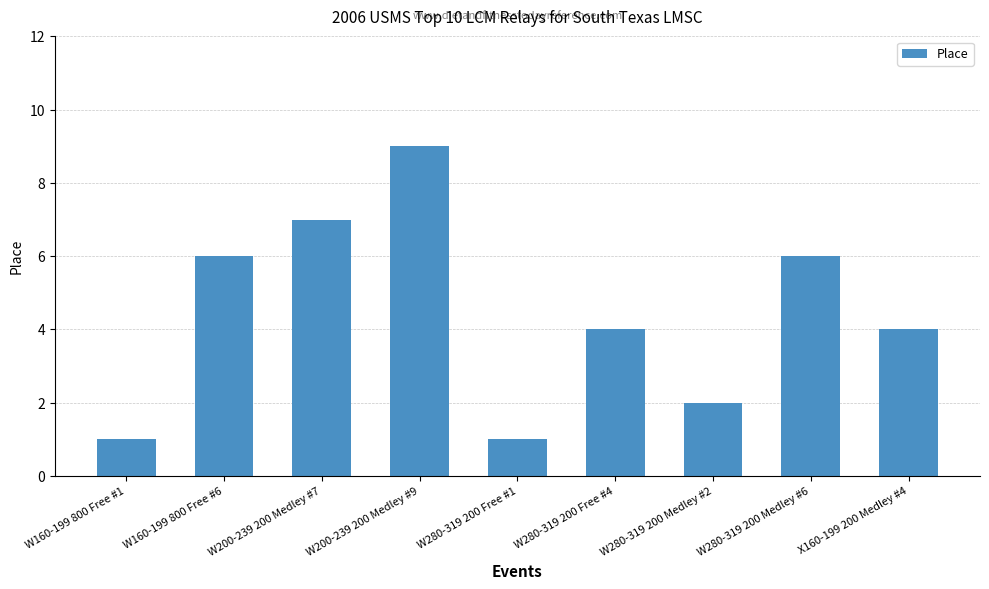

Reading left to right, list all the values displayed in this chart.

1	6	7	9	1	4	2	6	4